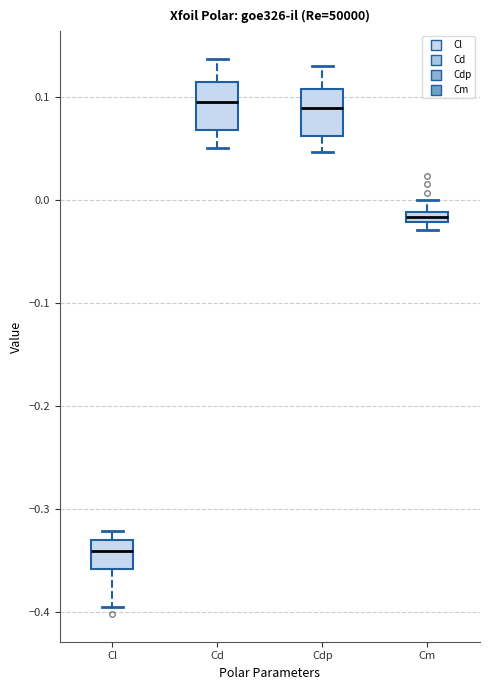

Where is the lower edge of the box for Cdp on the y-axis? The values are not printed on the chart, so give them approximately, as read against the axis.

0.06